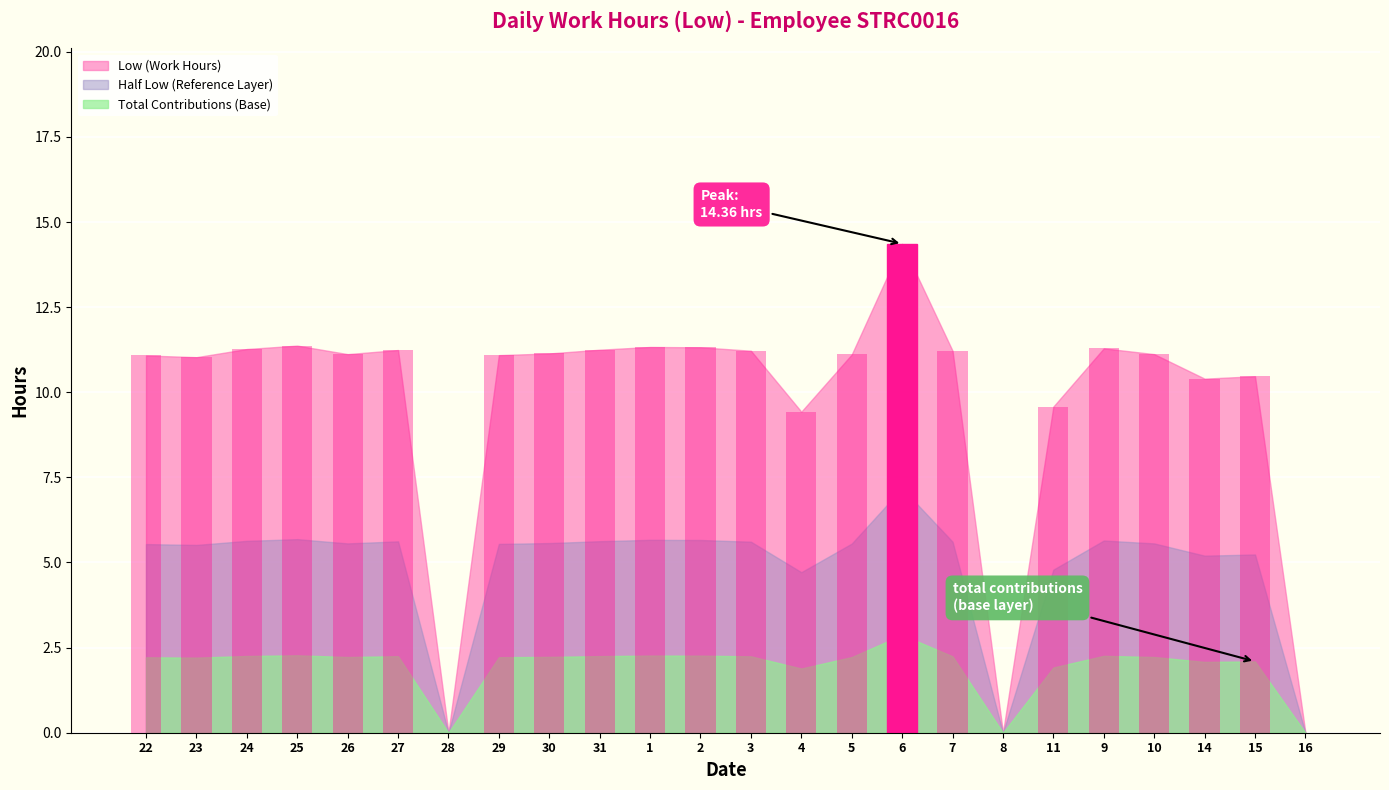

Is it true that the value at 27 is 11.2?

True